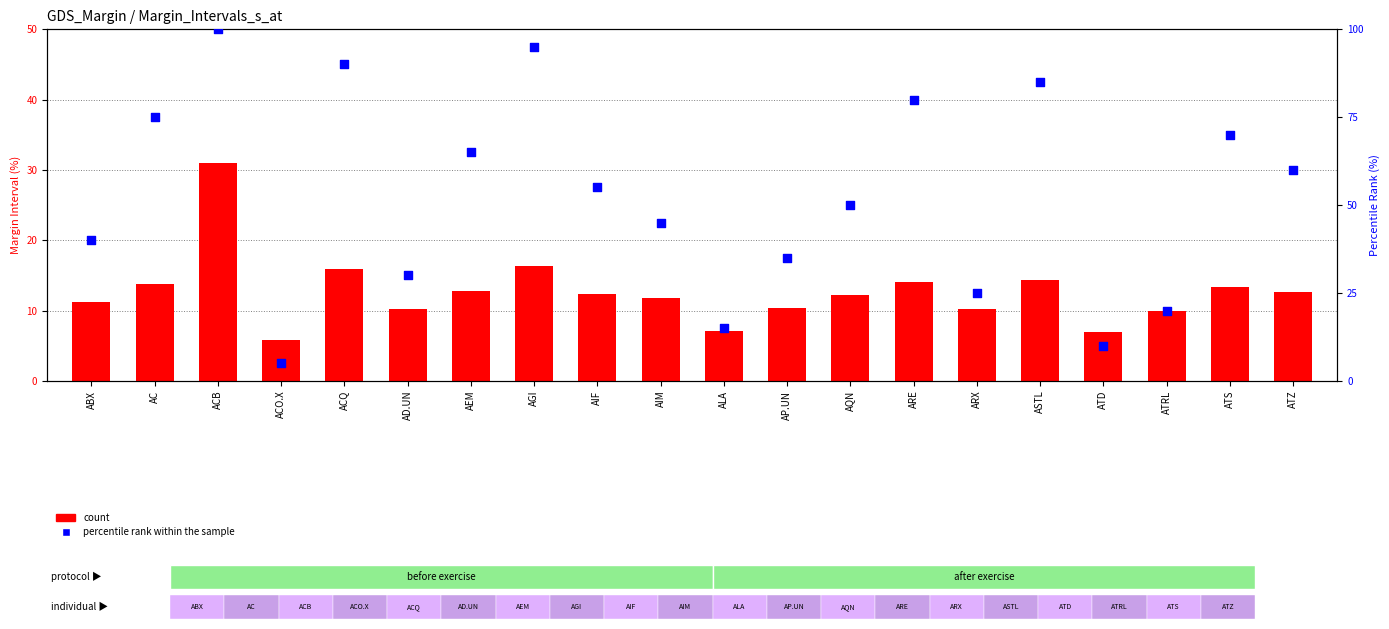

Which series contains the highest Y value?

percentile rank within the sample